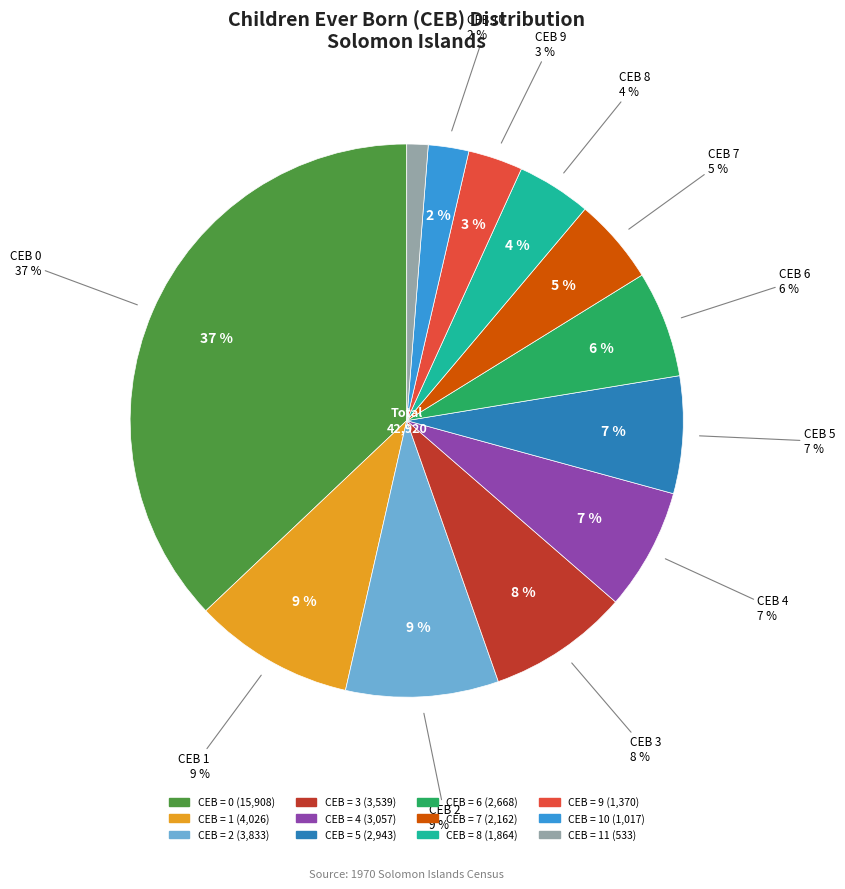

Is there any slice that represents more than half of the pie?

No